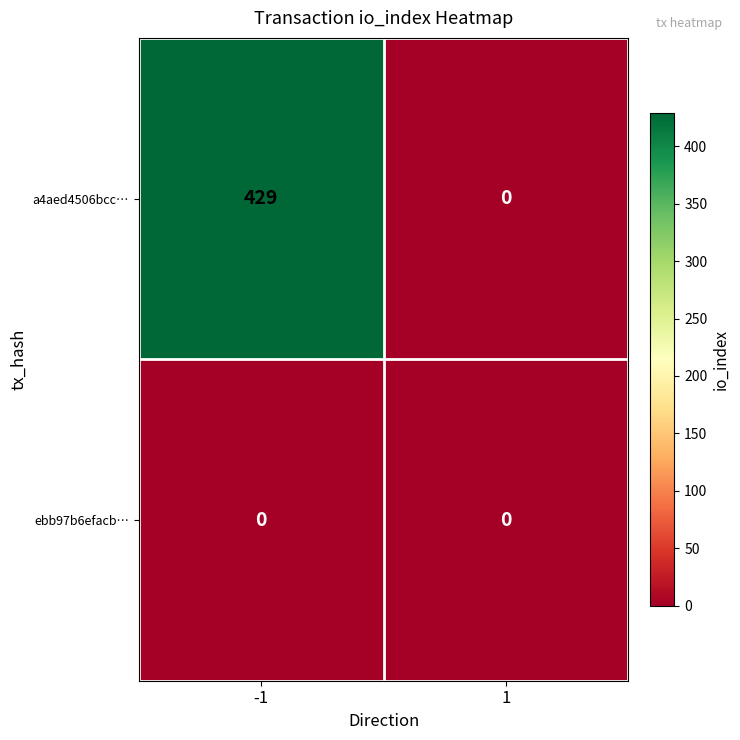

Rank the series by their maximum value, from highest to lowest.

a4aed4506bcc…, ebb97b6efacb…